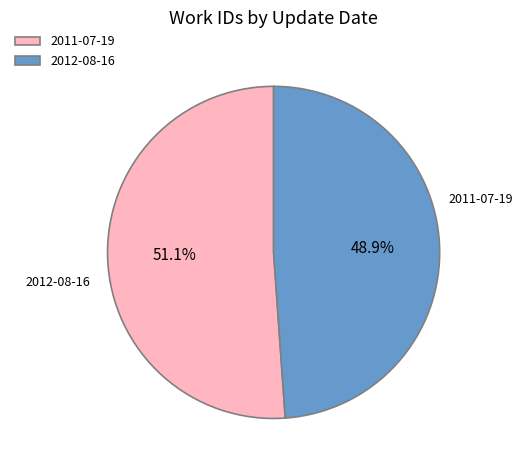

Which slice represents more than half of the pie?

2011-07-19